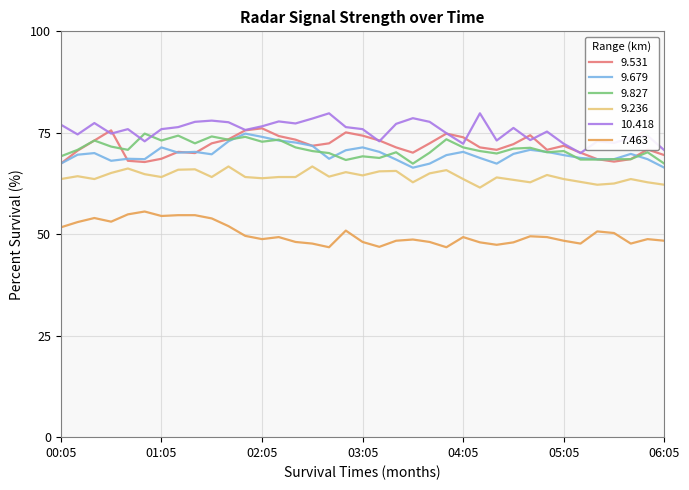

True or false: 9.679 and 9.236 cross at least once.

False